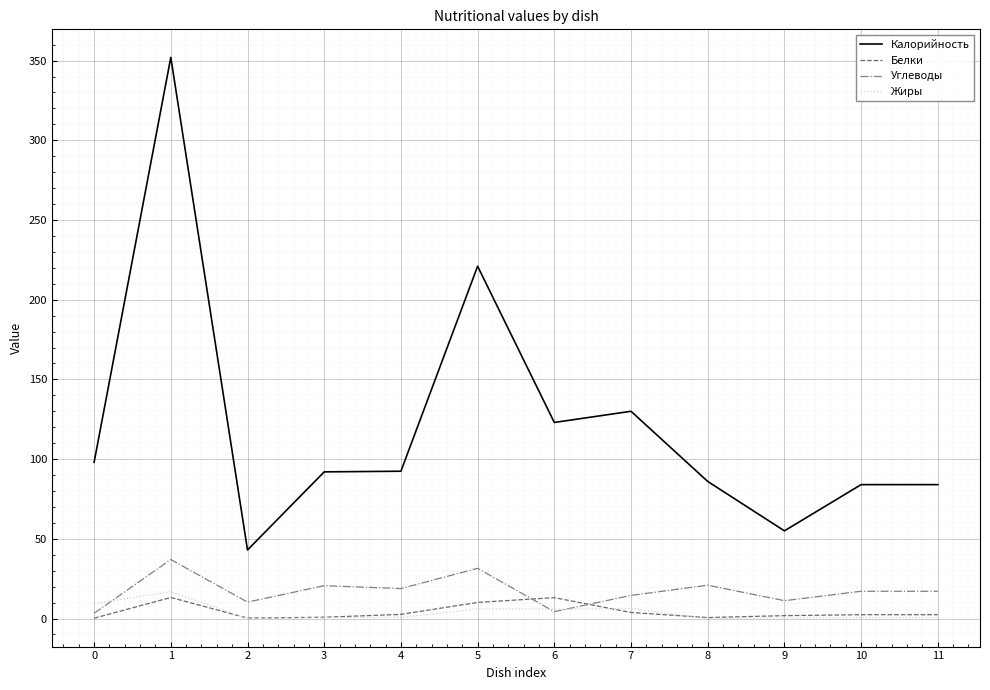

True or false: Калорийность and Белки cross at least once.

False